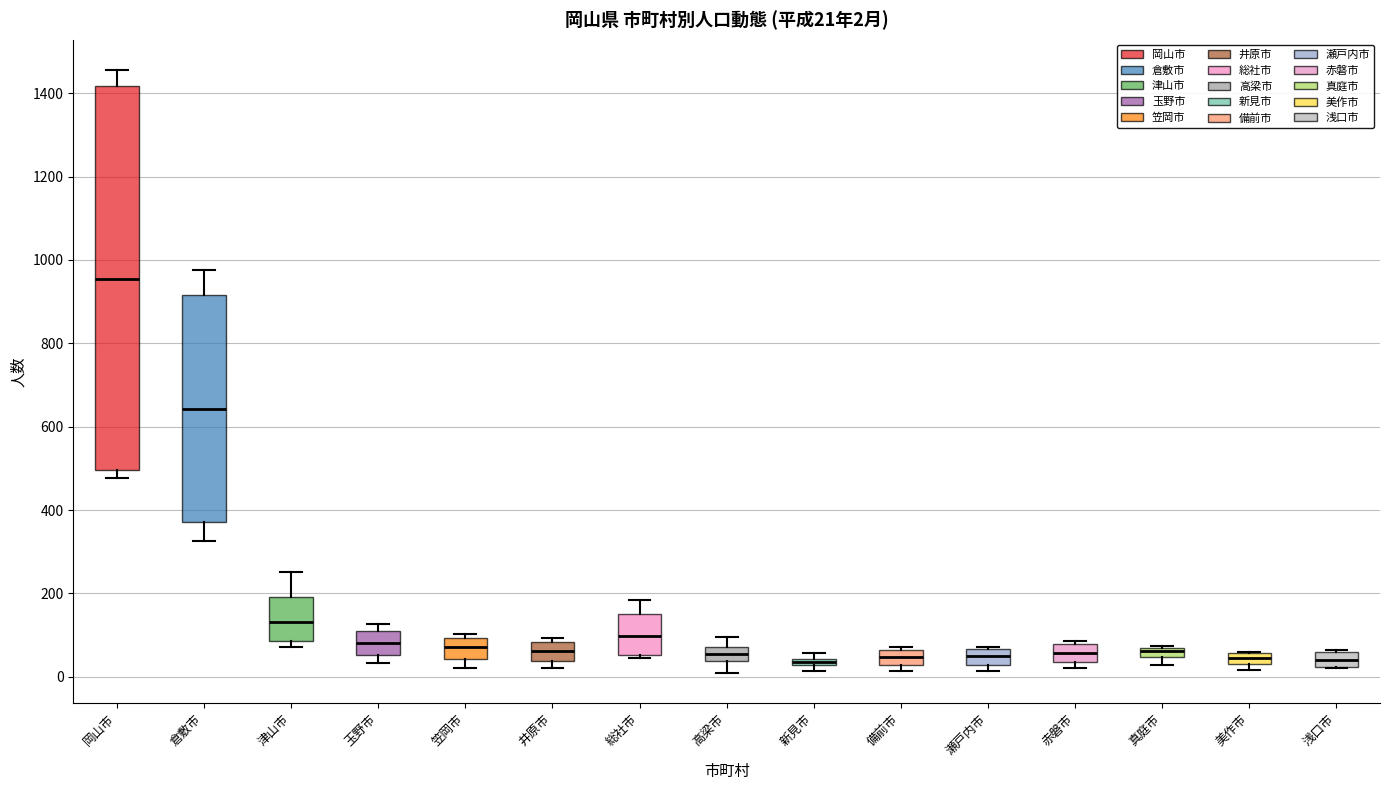

Which box has the highest median line?

岡山市